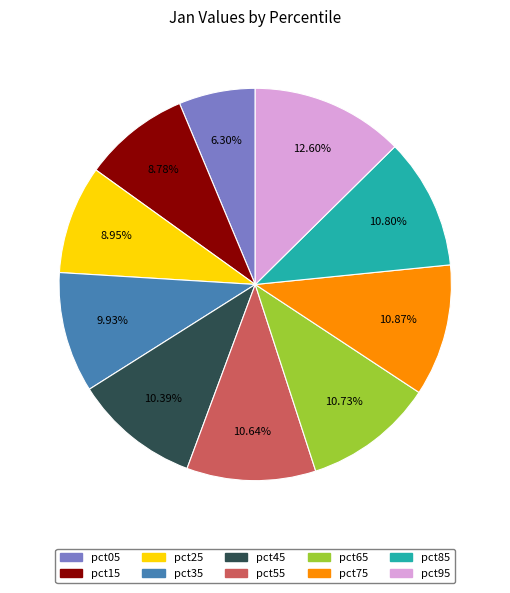

To the nearest percent, what is the average slice percentage?

10%